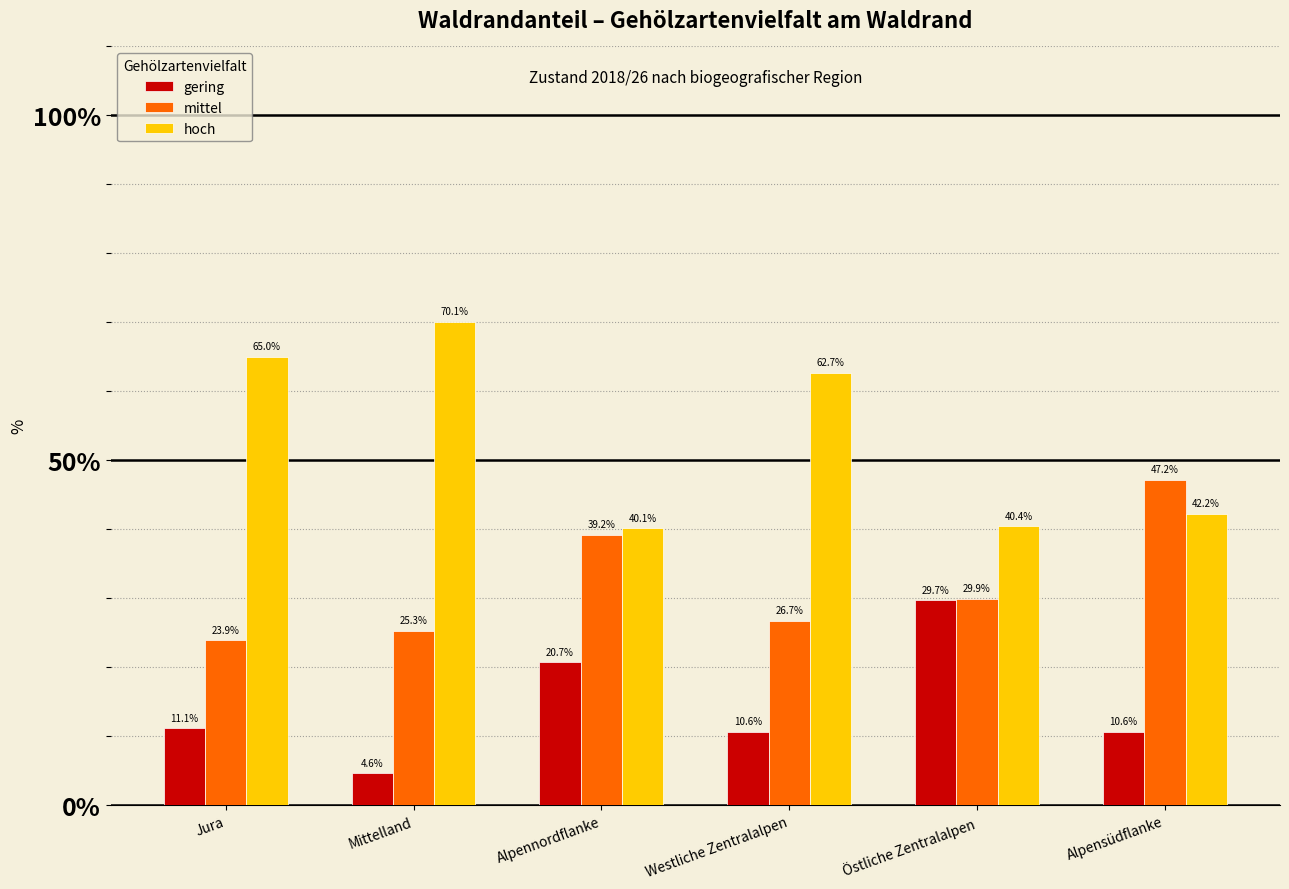

What is the label of the 5th bar from the left?

Östliche Zentralalpen